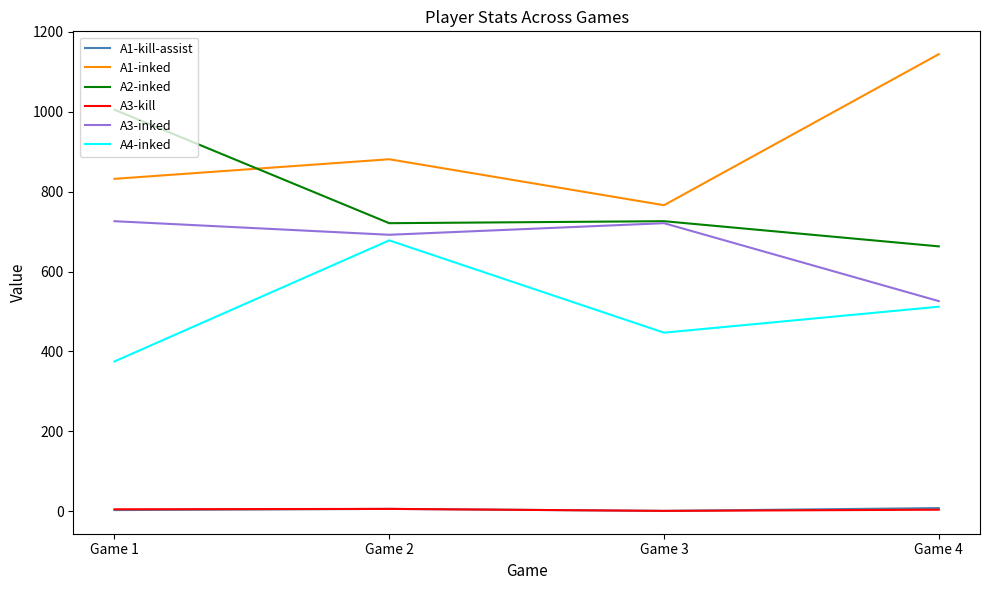

At which label does A3-inked reach its minimum?

Game 4